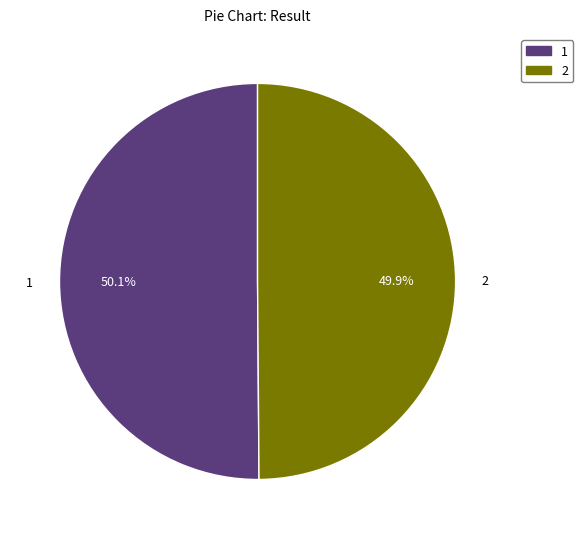

What percentage is the 1 slice, to the nearest percent?

50%